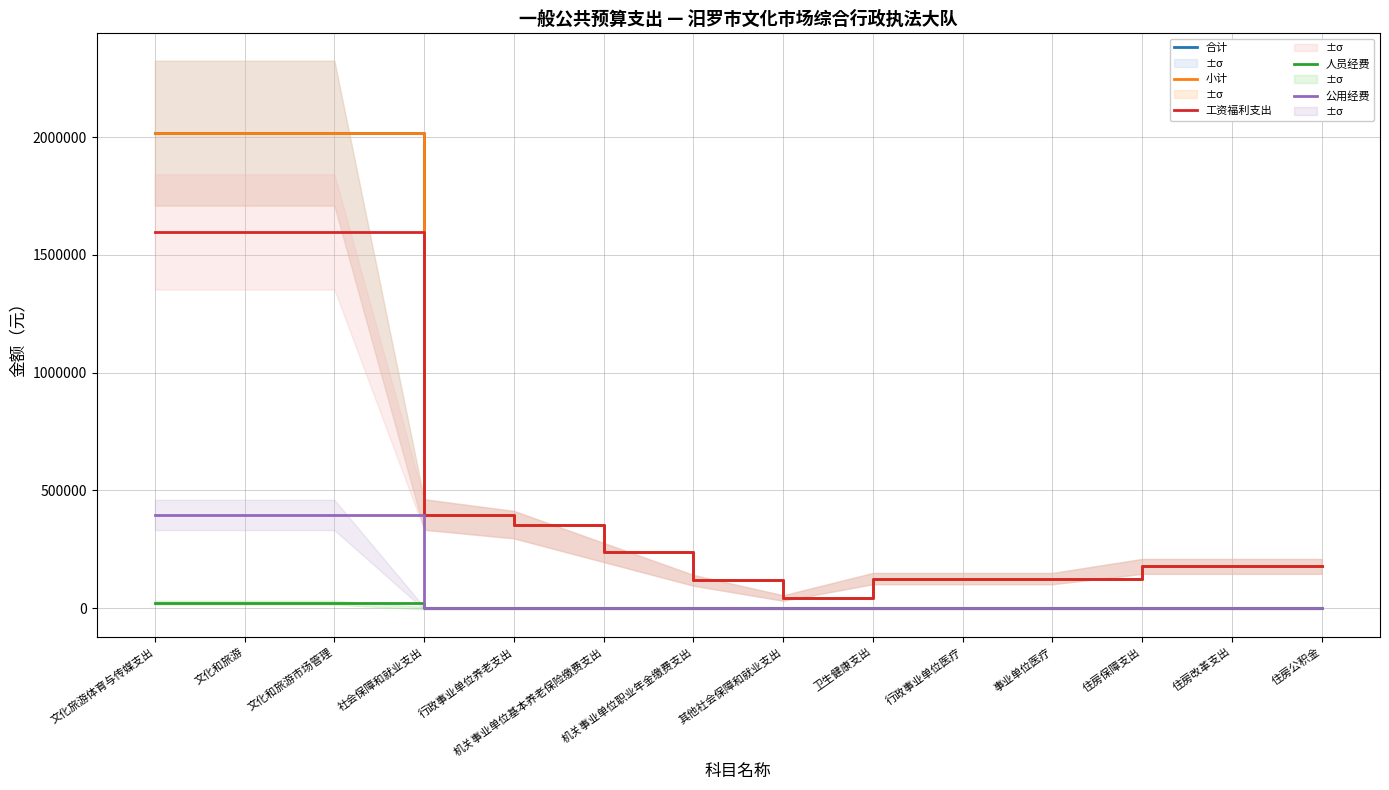

How many data points in 人员经费 are above 0?

3